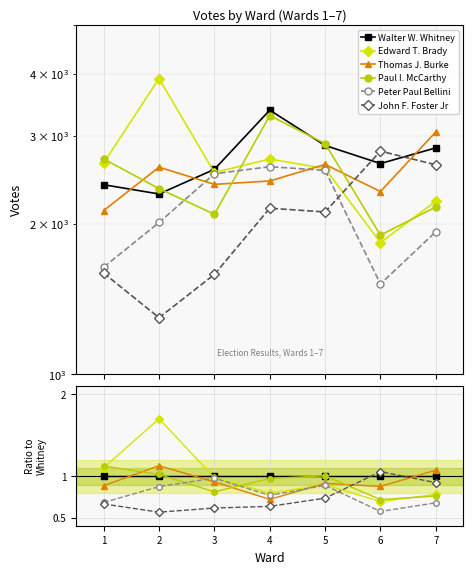

Where is the first local maximum for Edward T. Brady?

2